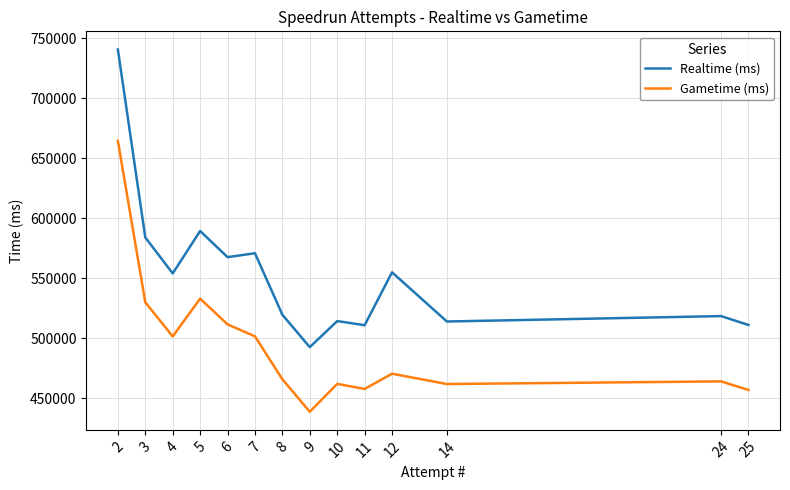

What is the difference between the maximum and second lowest values in the Gametime (ms) series?

207686